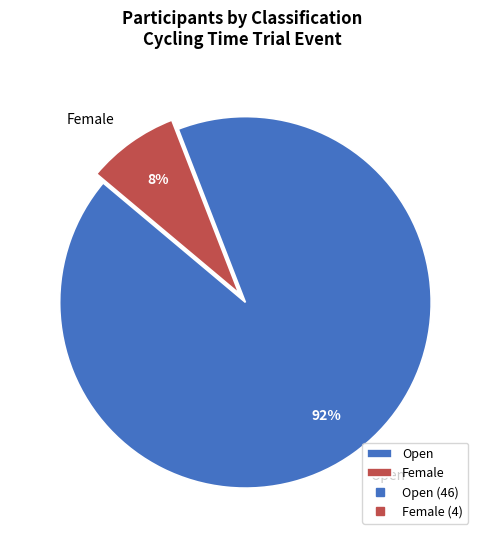

Count the number of slices in the pie.

2